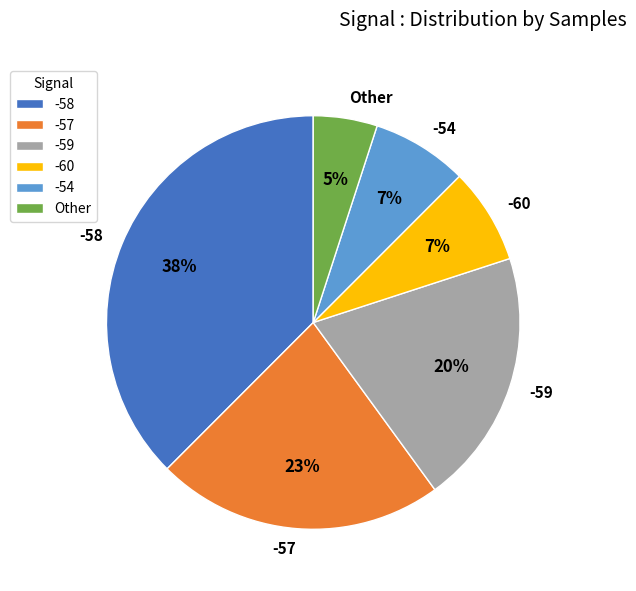

The -54 slice represents 16% of the pie. True or false?

False